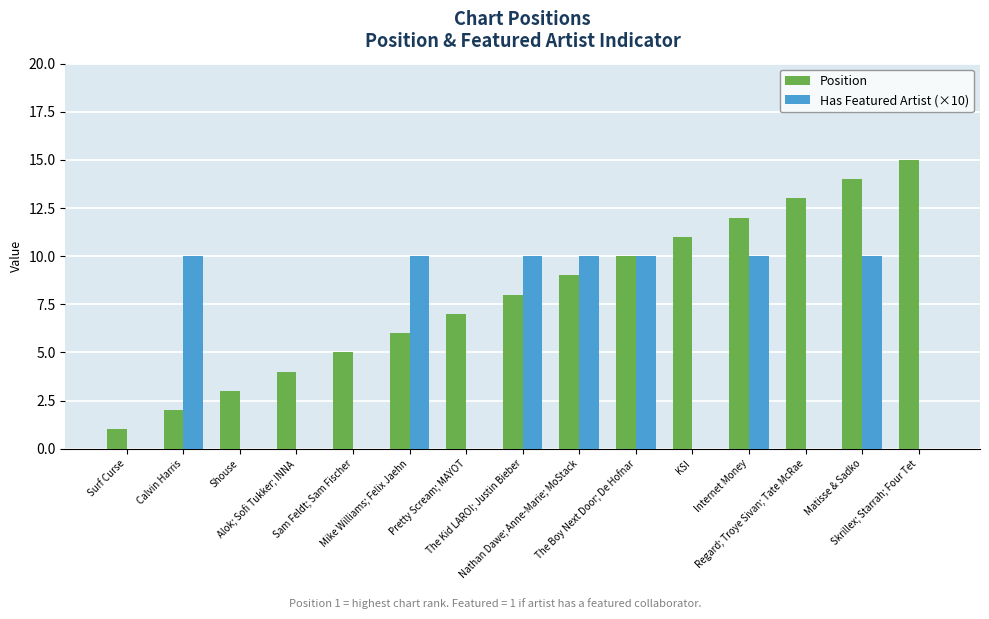

Reading left to right, transcribe all the data shown in this chart.

Position: 1	2	3	4	5	6	7	8	9	10	11	12	13	14	15
Has Featured Artist (×10): 0	10	0	0	0	10	0	10	10	10	0	10	0	10	0